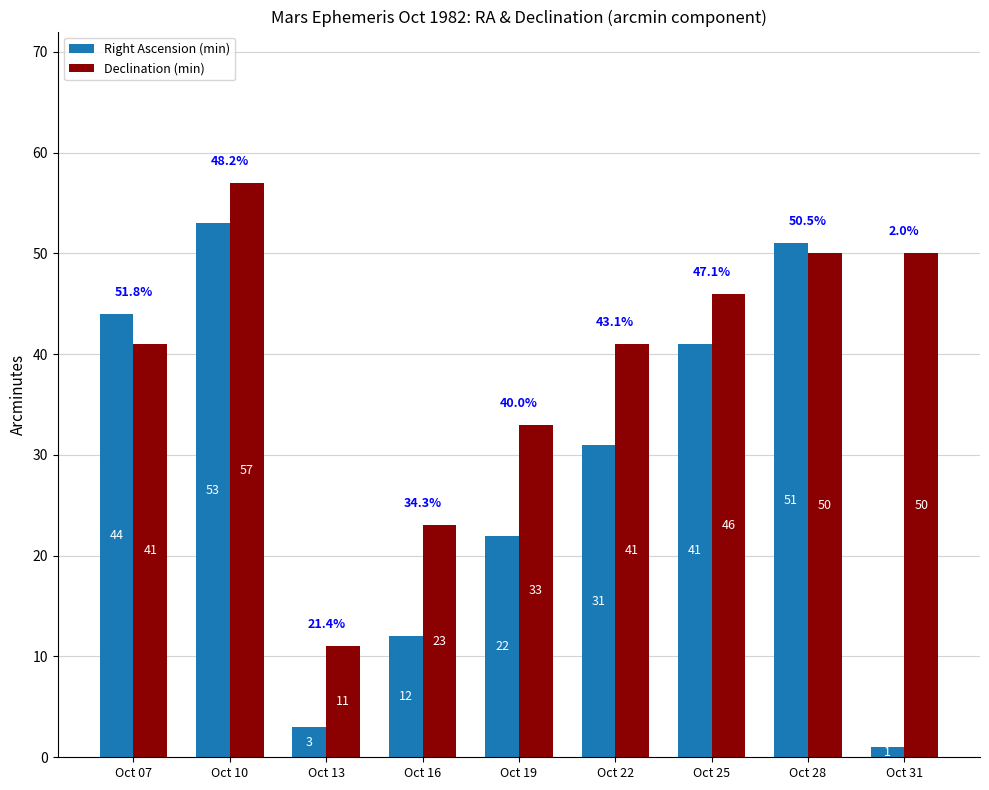

At Oct 10, list the series in order from largest to smallest.

Declination (min), Right Ascension (min)